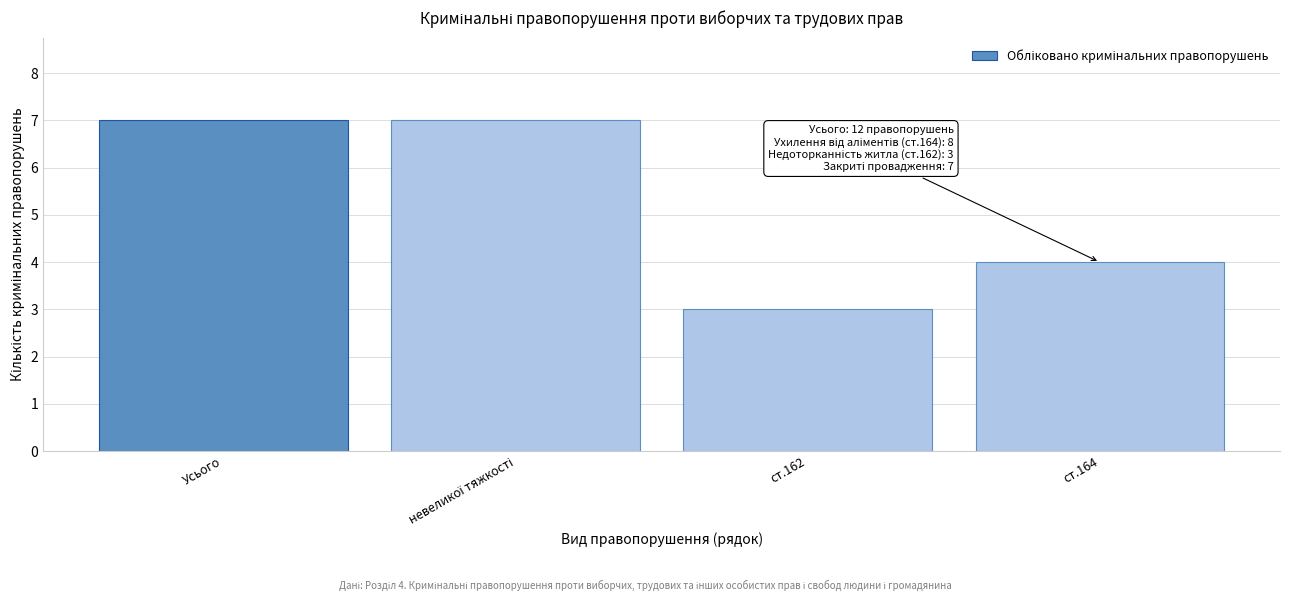

Reading right to left, transcribe all the data shown in this chart.

4	3	7	7